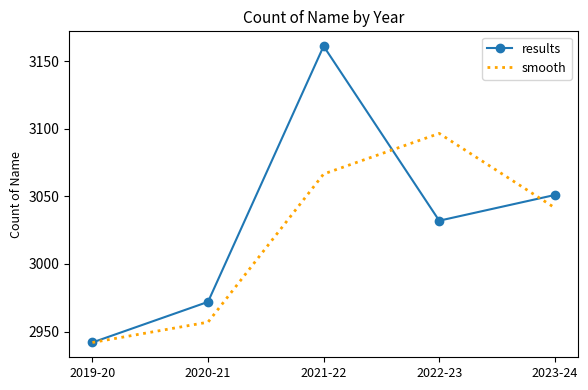

At 2021-22, list the series in order from smallest to largest.

smooth, results